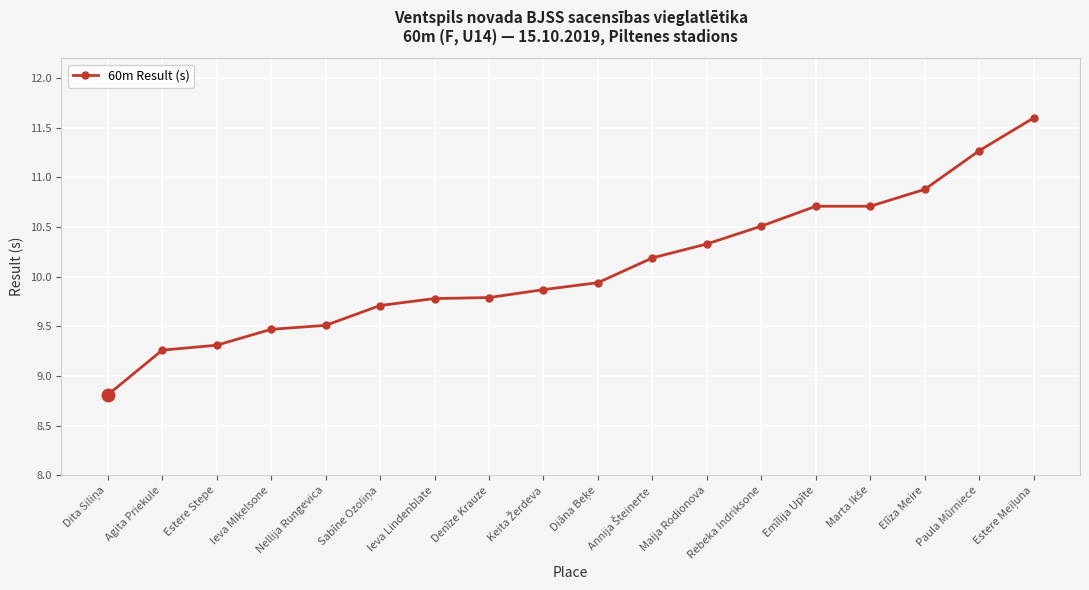

Approximately how many times larger is the value at Emīlija Upīte compared to Ieva Lindenblate?

1.1